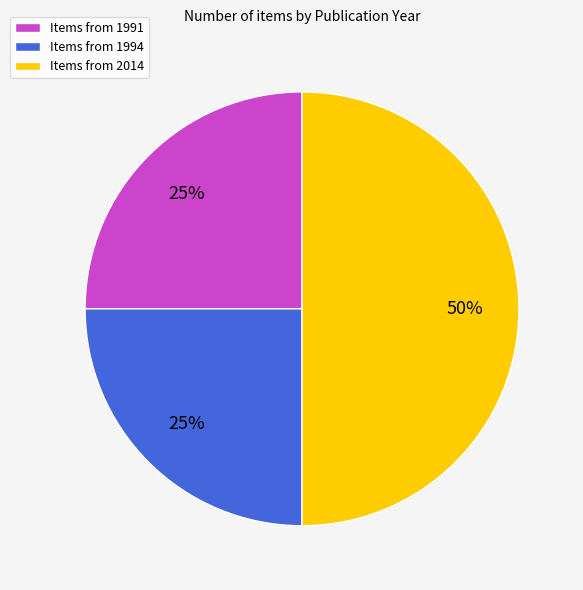

To the nearest percent, what percentage of the pie is Items from 2014?

50%